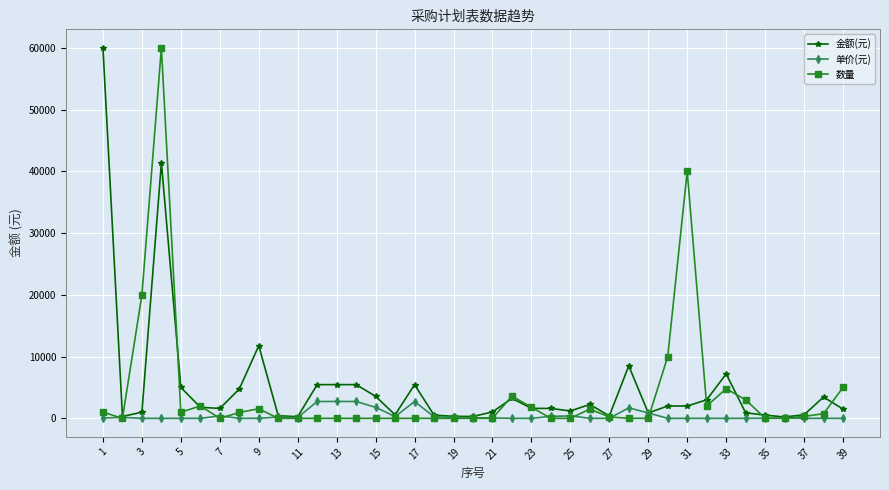

True or false: 单价(元) has more than 2 points higher than both neighbors.

True